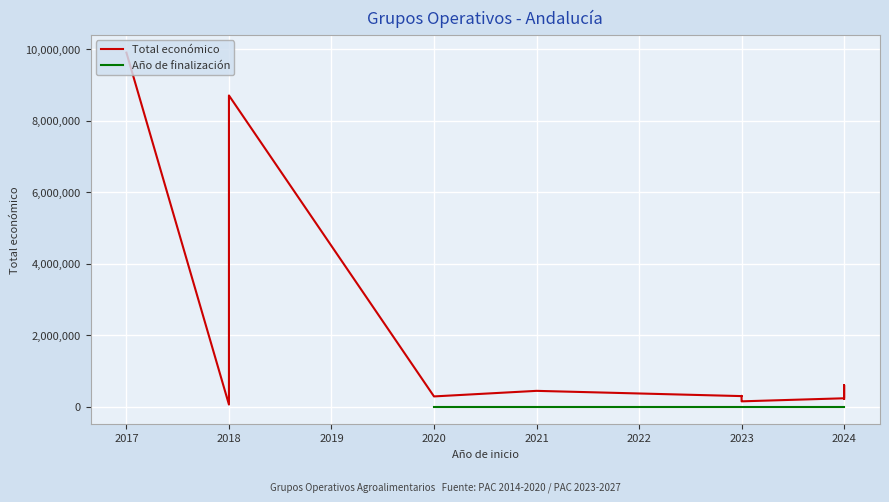

What are all the series names shown in the legend?

Total económico, Año de finalización